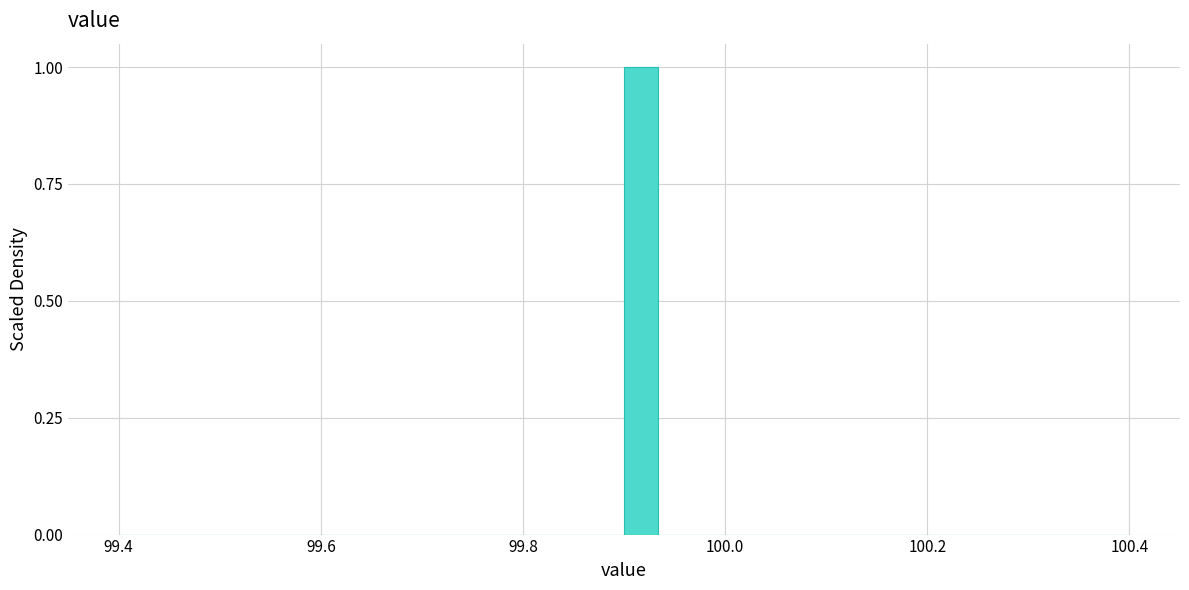

Around what value on the x-axis is the tallest bar? Give the approximate position of its centre, as read against the axis.

99.92